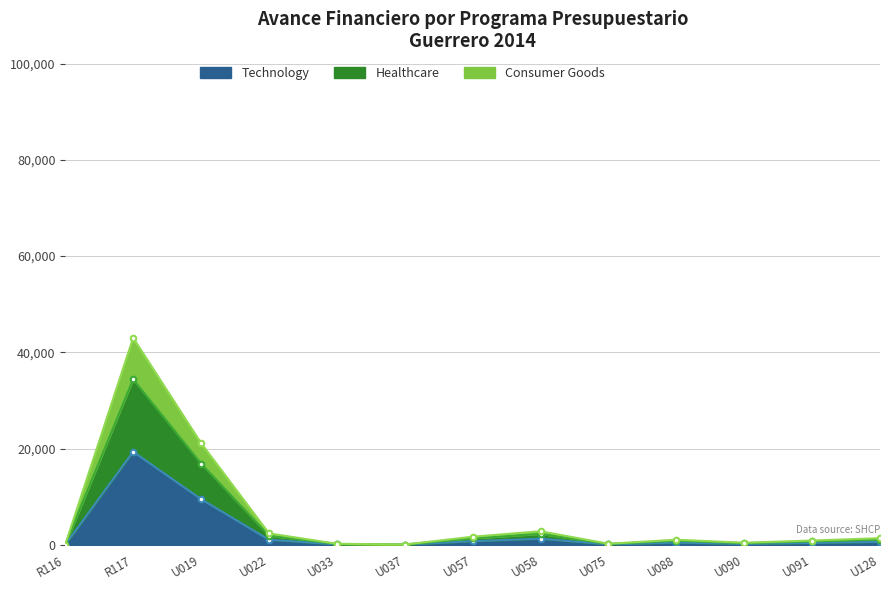

How many values are below 477?

6